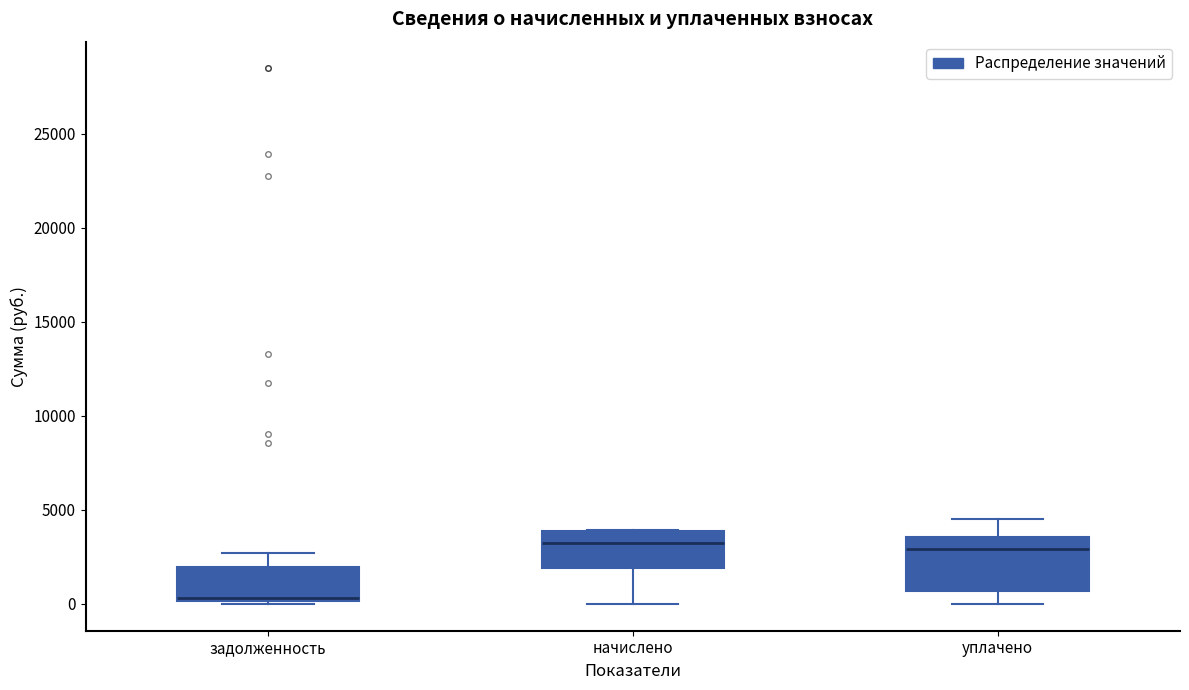

Reading left to right, read every box against the y-axis: the position of its median line, the range the box covers, and the ends of its whiskers. The values are not printed on the chart, so give them approximately, as read against the axis.

задолженность: median 500, box 0 to 2000, whiskers 0 (just below the box's lower edge) to 2500
начислено: median 3000, box 2000 to 4000, whiskers 0 to 4000
уплачено: median 3000, box 500 to 3500, whiskers 0 to 4500